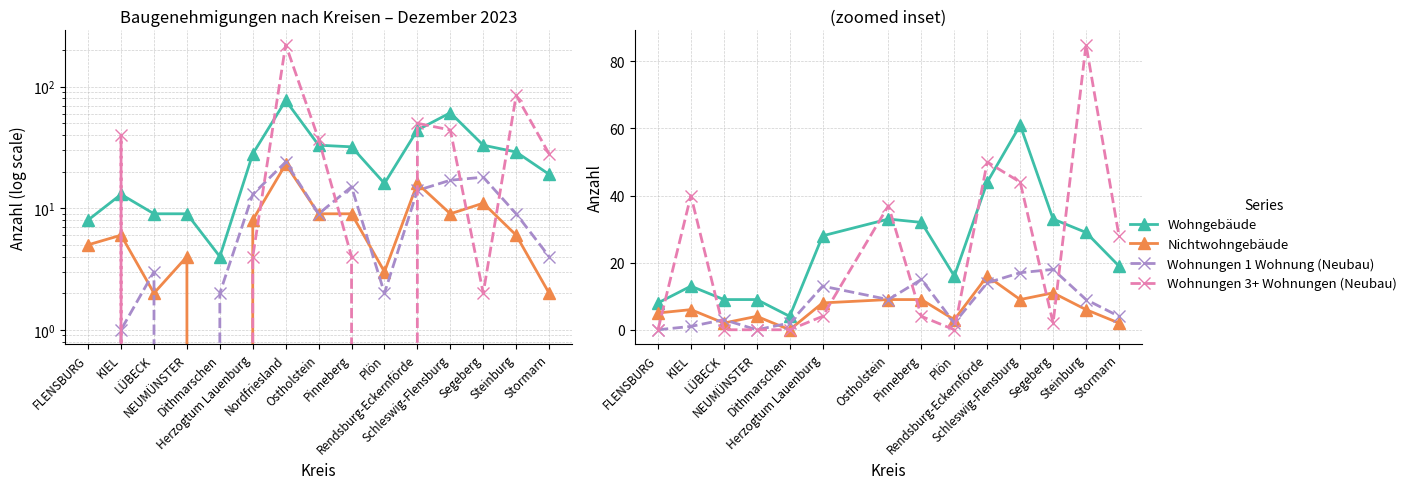

Which label corresponds to the smallest value in the chart?

Dithmarschen